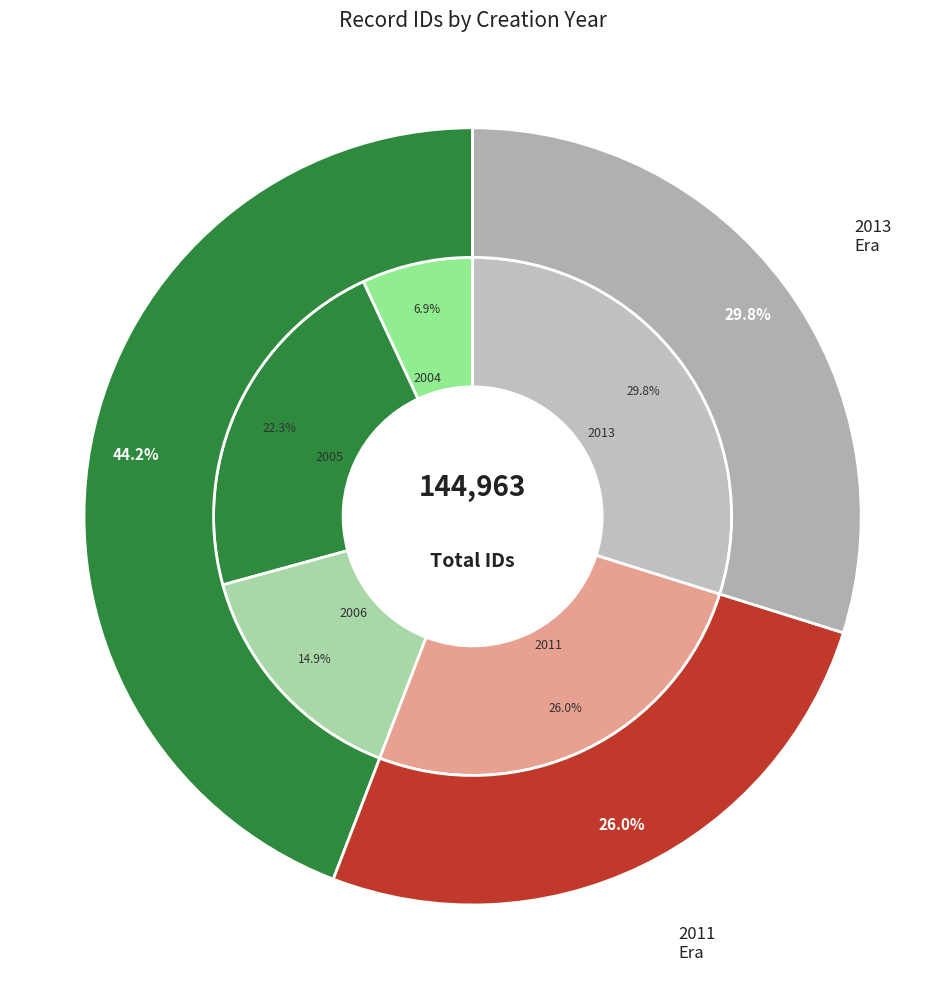

Is there a majority slice in this chart?

No